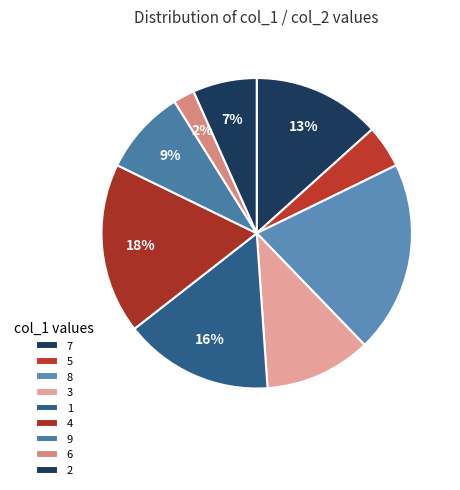

What is the smallest slice in the pie chart?

6